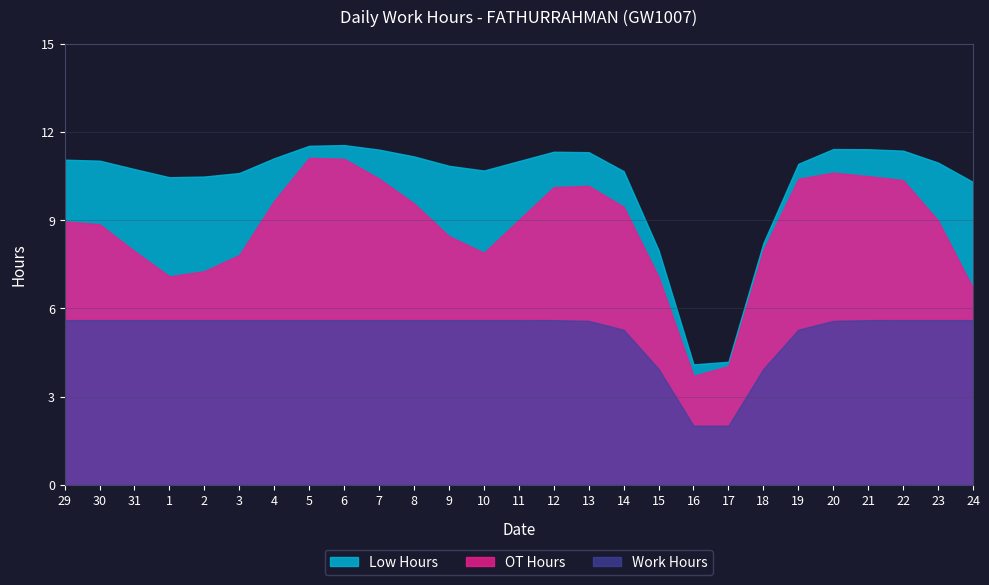

At which category does Low Hours reach its first local peak?

30